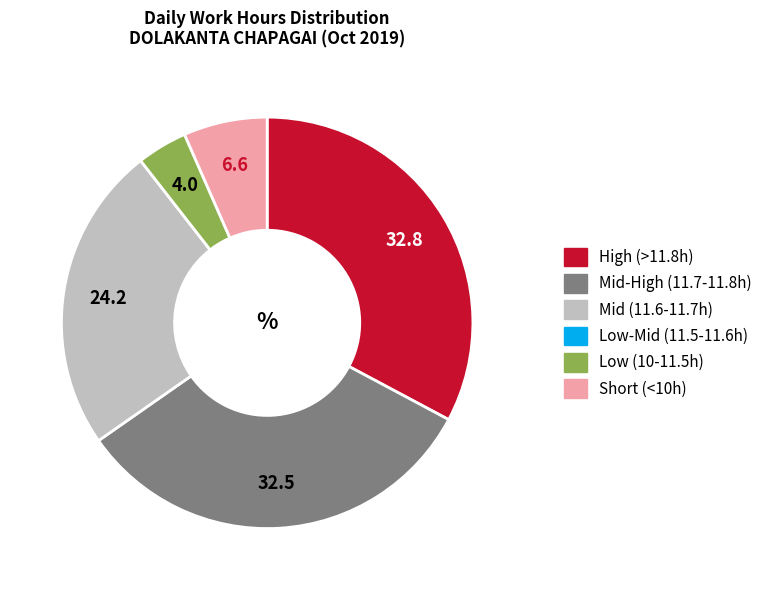

Is there any slice that represents more than half of the pie?

No